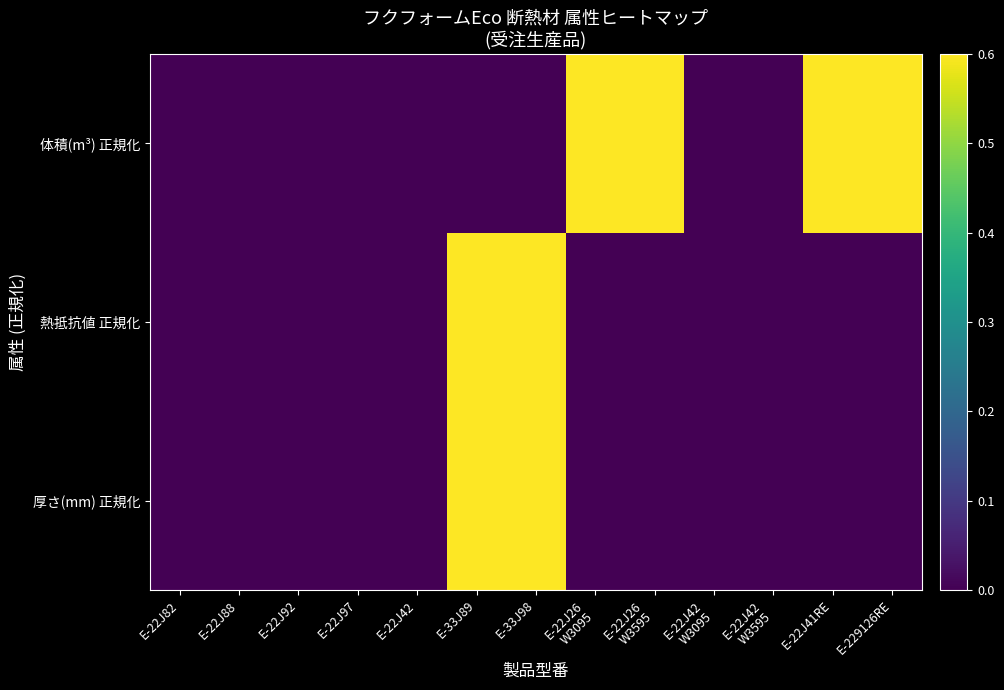

Count the number of data series in this chart.

3